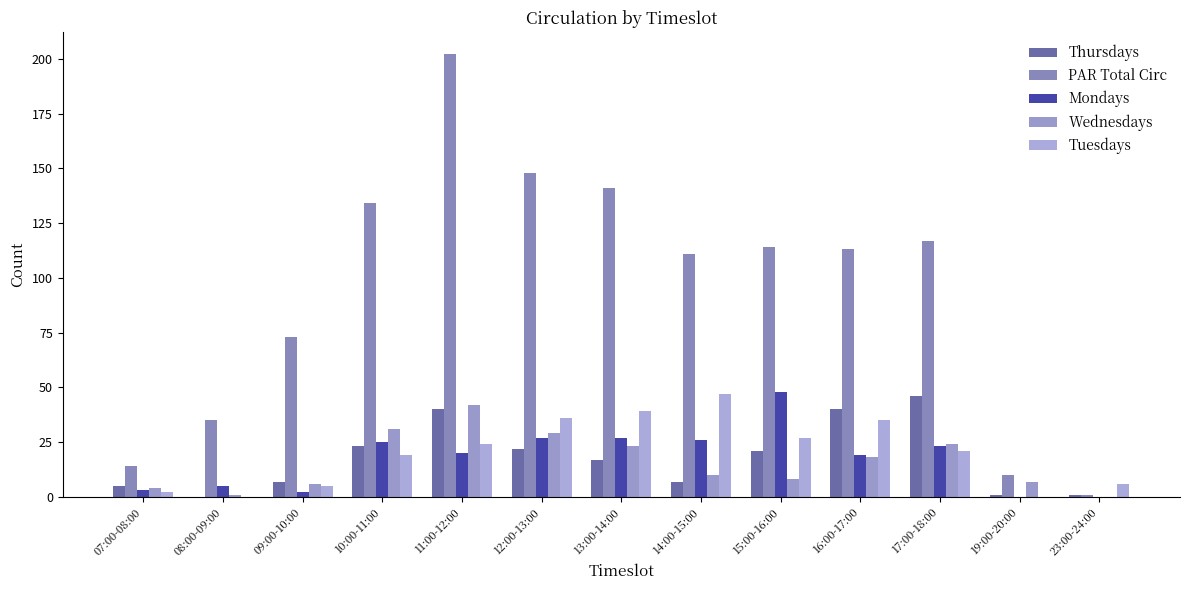

Which series changed the most between 09:00-10:00 and 15:00-16:00?

Mondays